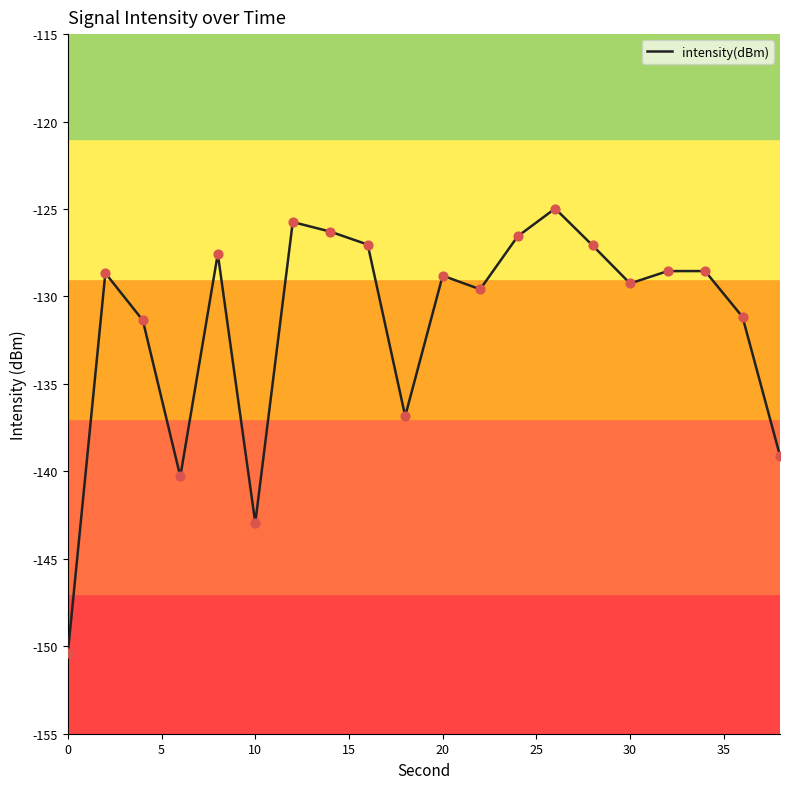

What is the minimum value shown in the chart?

-150.4